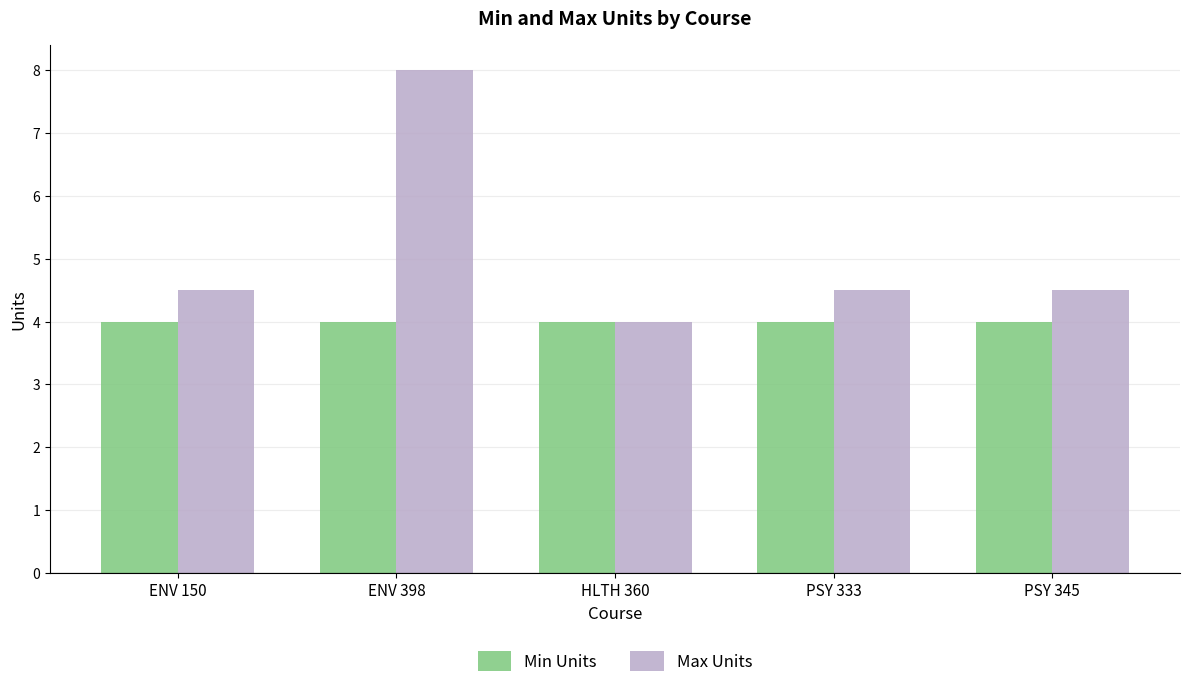

What is the sum of the Max Units values at ENV 150 and PSY 345?

9.0